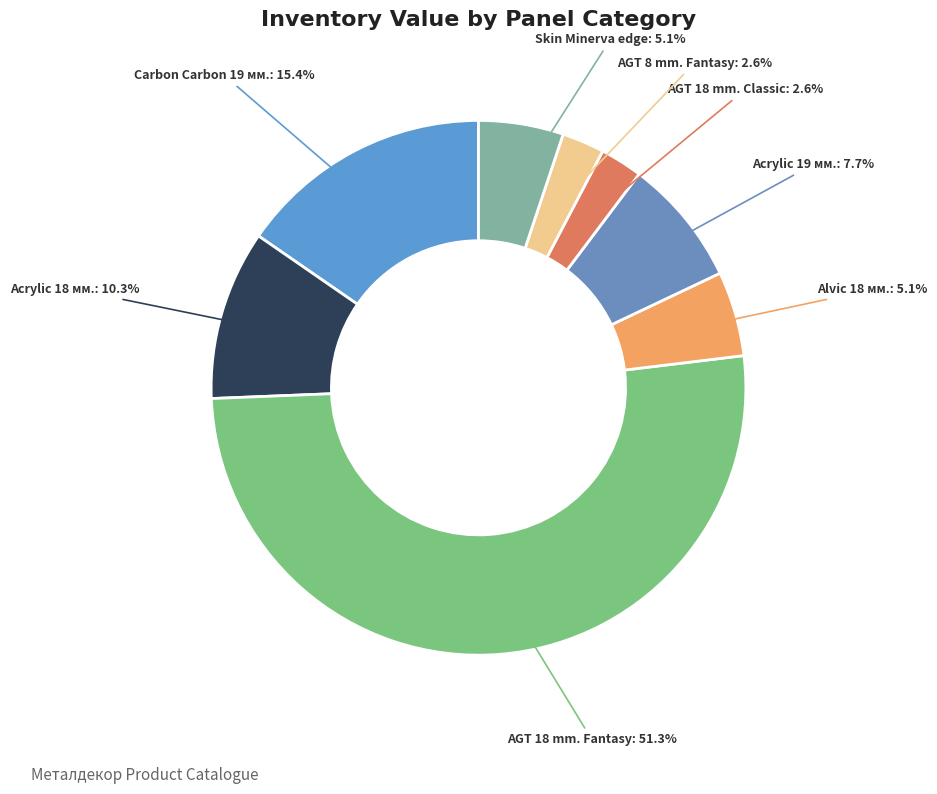

Count the number of slices in the pie.

8